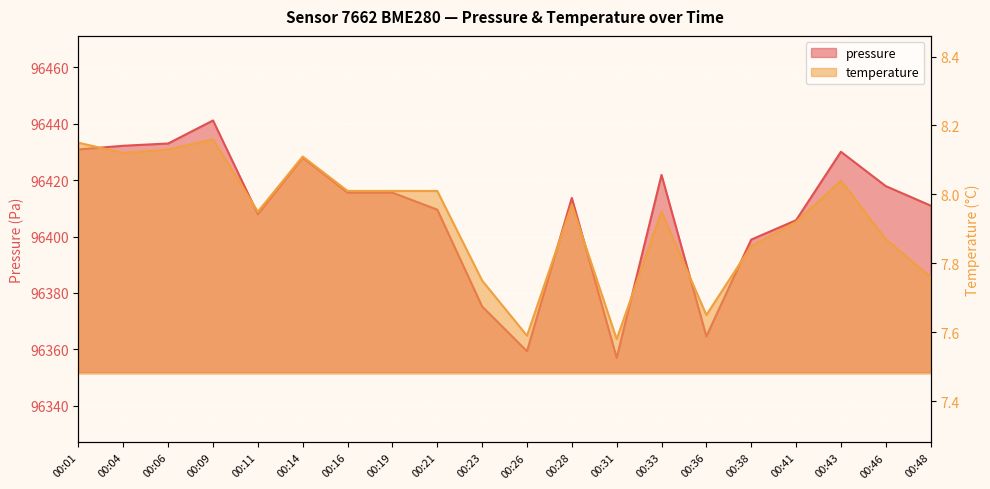

How many values in the pressure series exceed 96415?

10